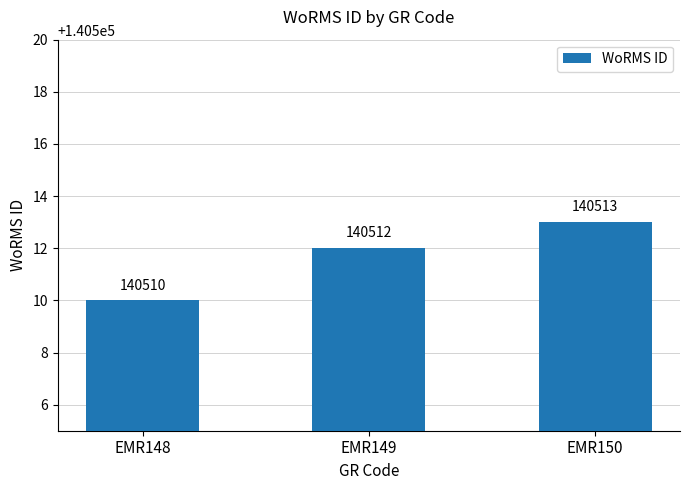

Which label corresponds to the largest value in the chart?

EMR150